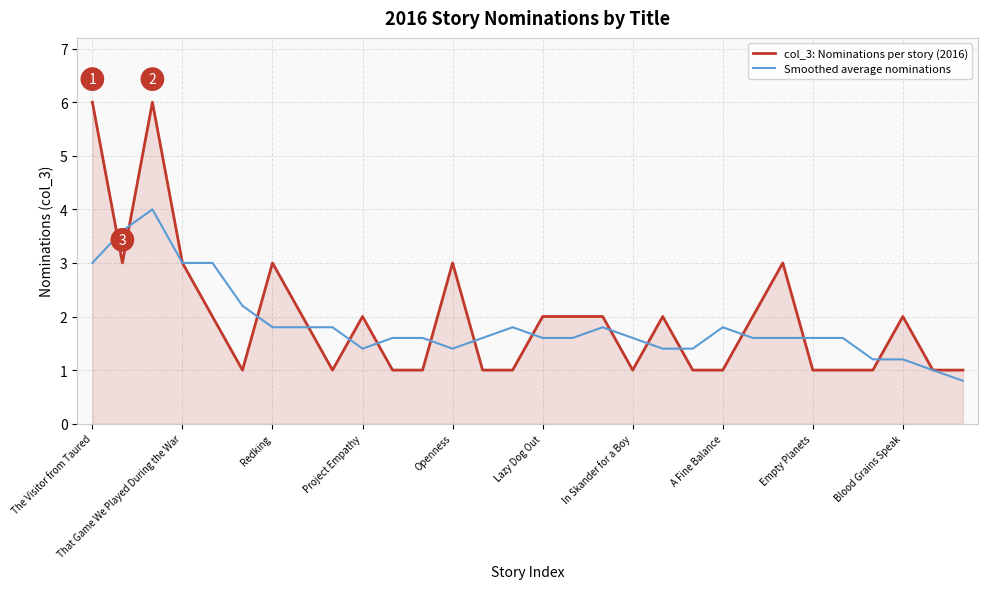

What is the sum of all col_3: Nominations per story (2016) values?

59.0